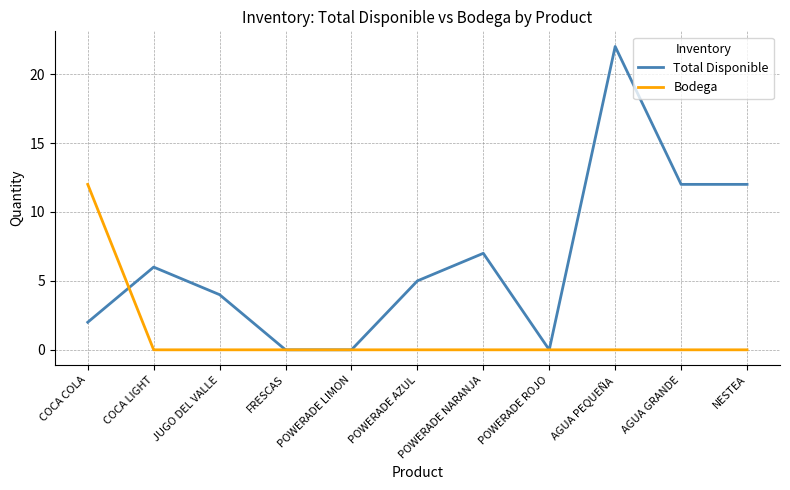

True or false: Bodega and Total Disponible intersect in this chart.

True